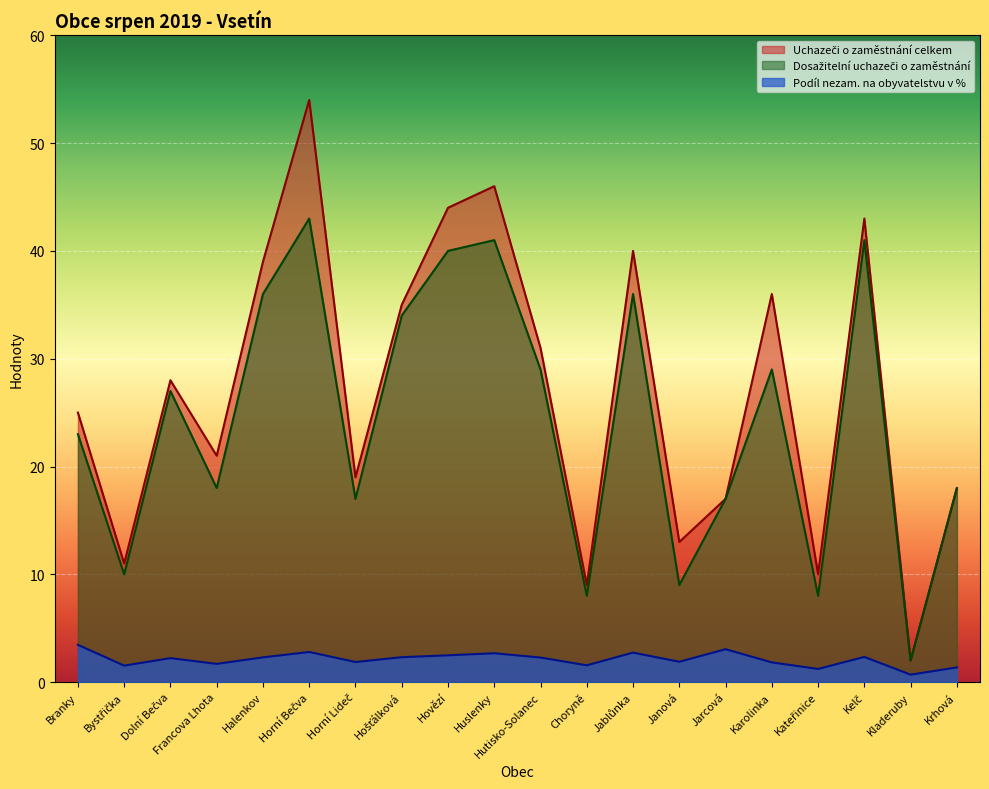

Rank the series at Kladeruby from lowest to highest value.

Podíl nezam. na obyvatelstvu v %, Uchazeči o zaměstnání celkem, Dosažitelní uchazeči o zaměstnání